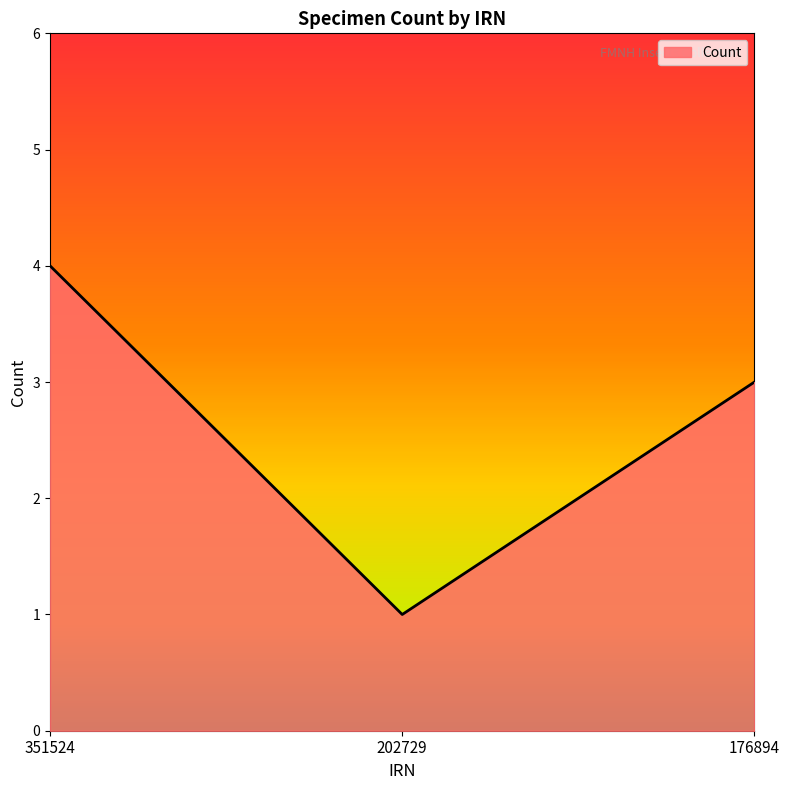

Which label corresponds to the smallest value in the chart?

202729